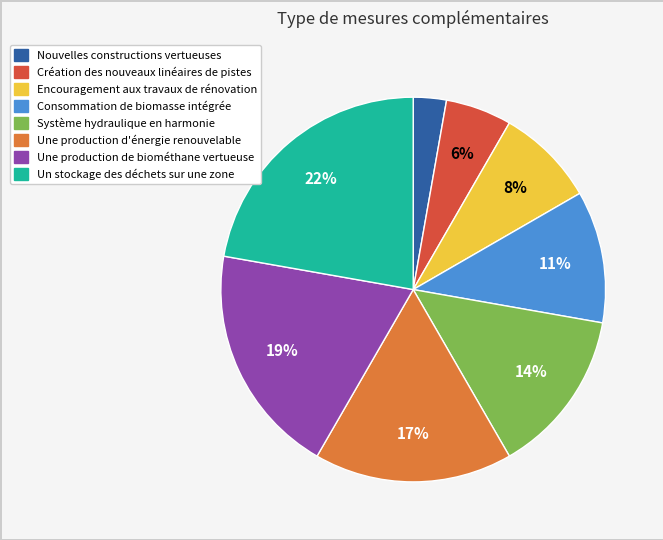

What percentage is the Consommation de biomasse intégrée slice, to the nearest percent?

11%